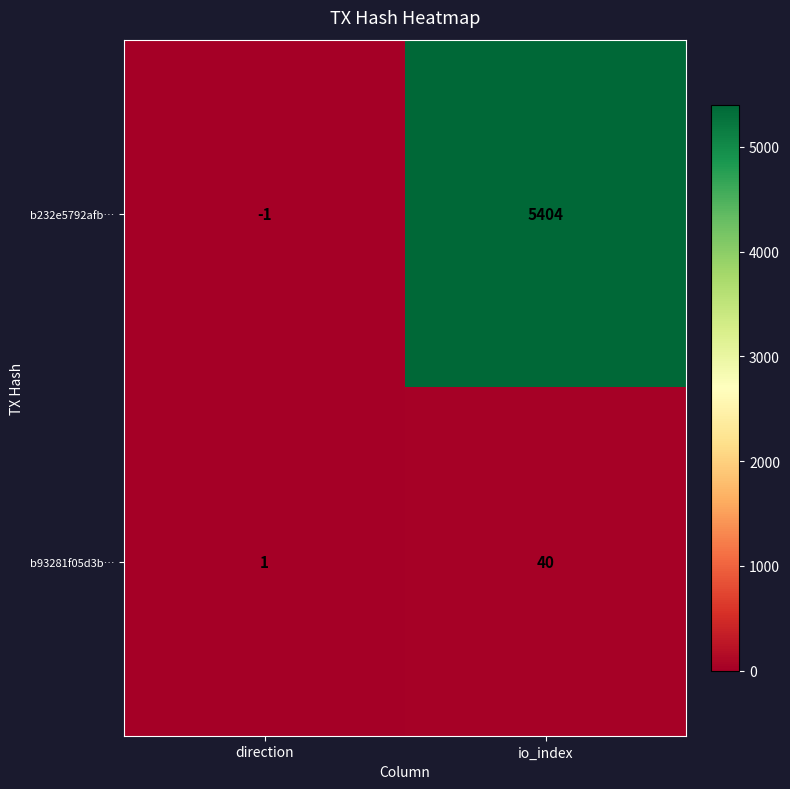

Which category has the lowest value in the b93281f05d3b… series?

direction